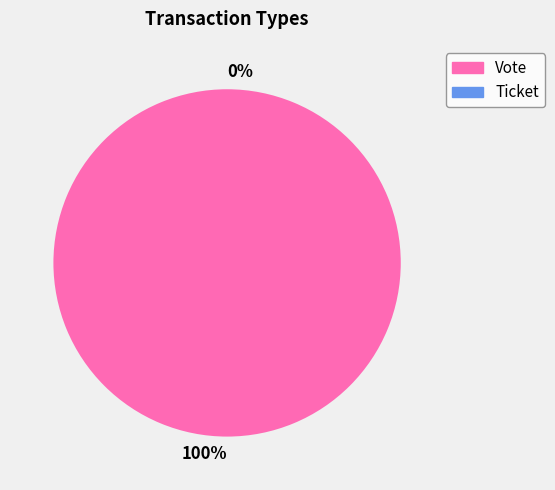

Which category has the smallest portion of the pie?

Ticket